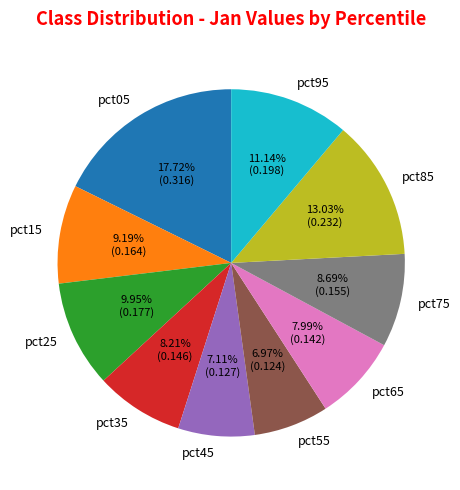

Is pct95 the majority of the pie?

No